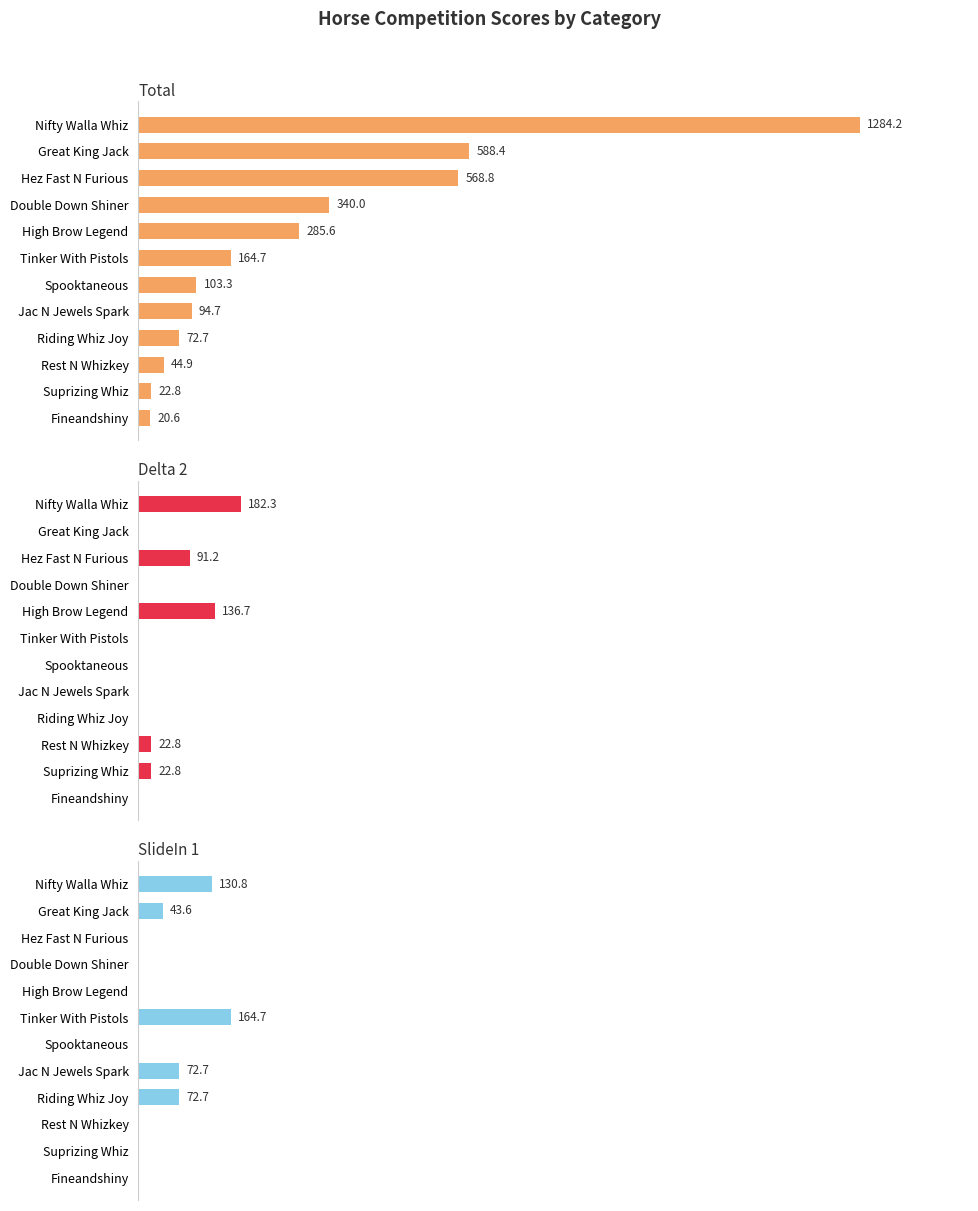

What is the value of the Total bar at the 9th from the left?

72.7